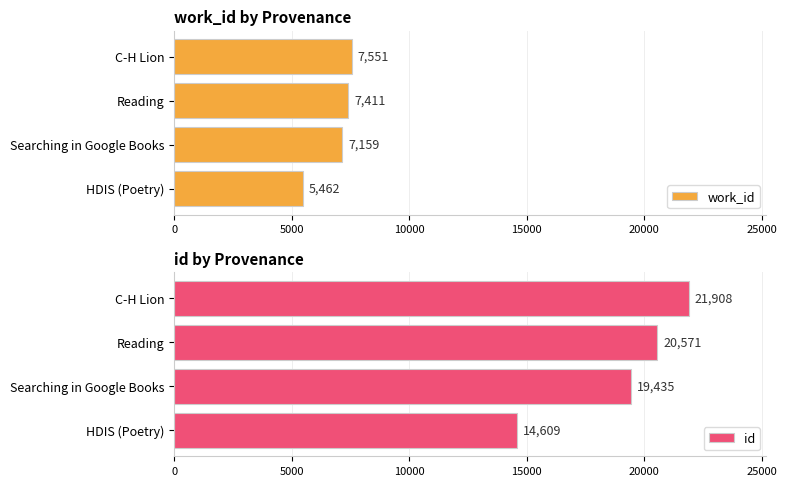

What is the minimum value for work_id?

5462